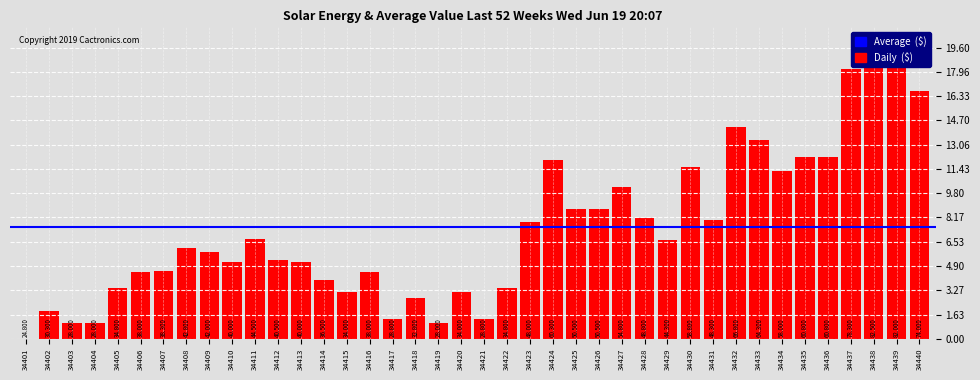

The chart shows a value of 8.0 at 34431. True or false?

True